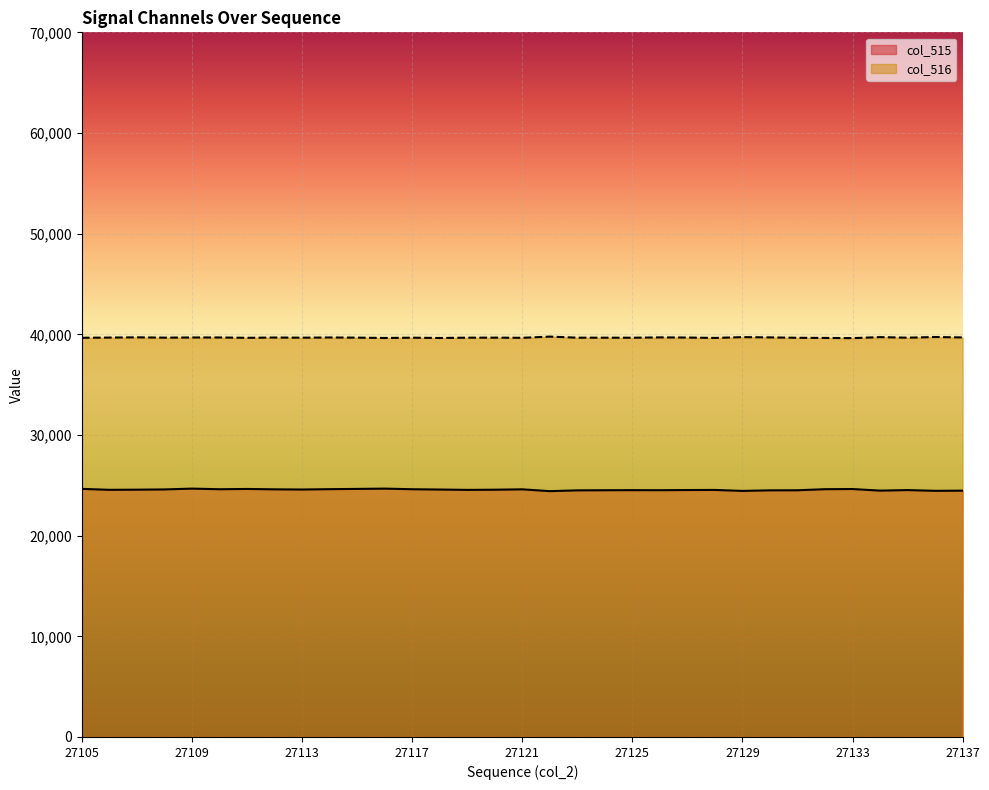

At which label is col_515 closest to 24546?

27119